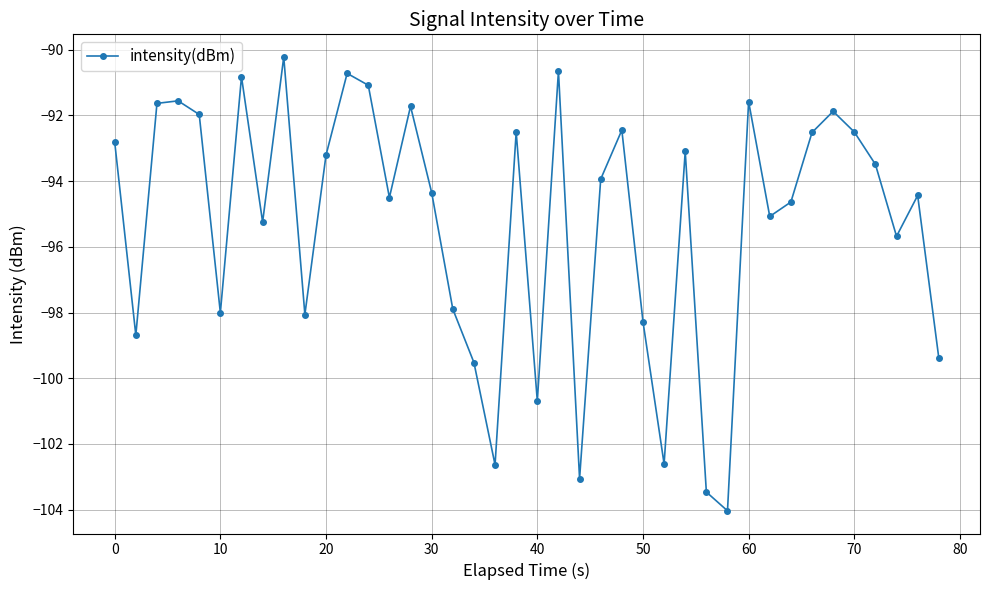

True or false: there are more than 0 points higher than both neighbors.

True